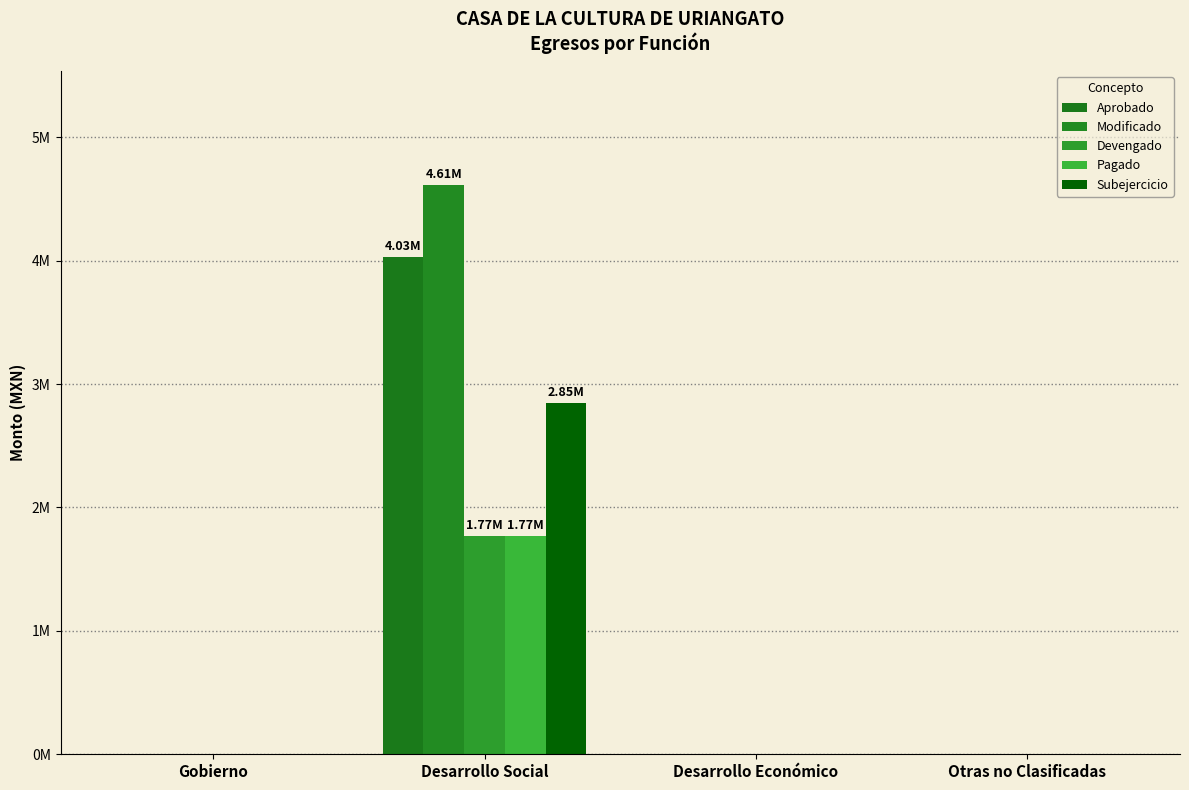

What is the sum of all Aprobado values?

4032032.7